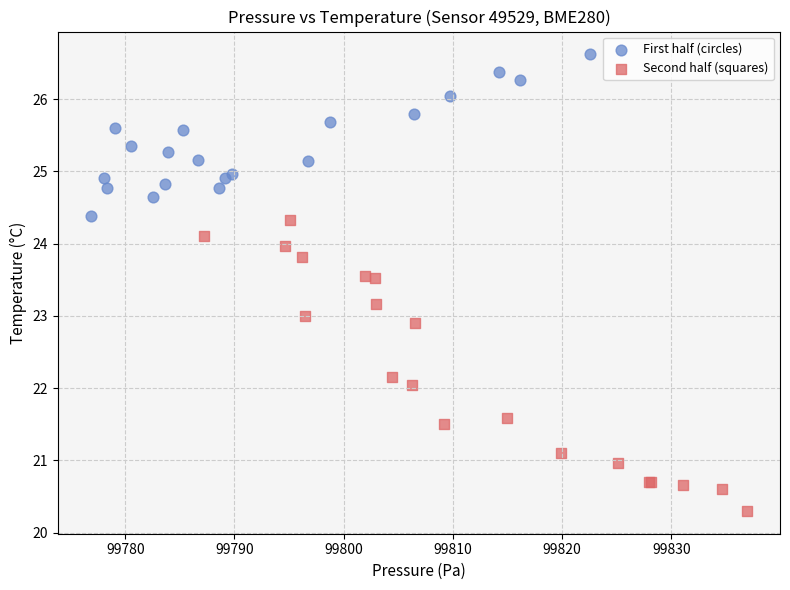

Which series contains the lowest Y value?

Second half (squares)